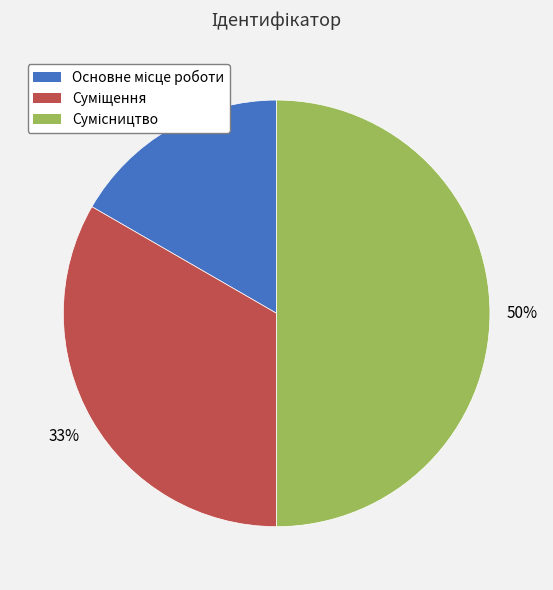

How many segments does this pie chart have?

3